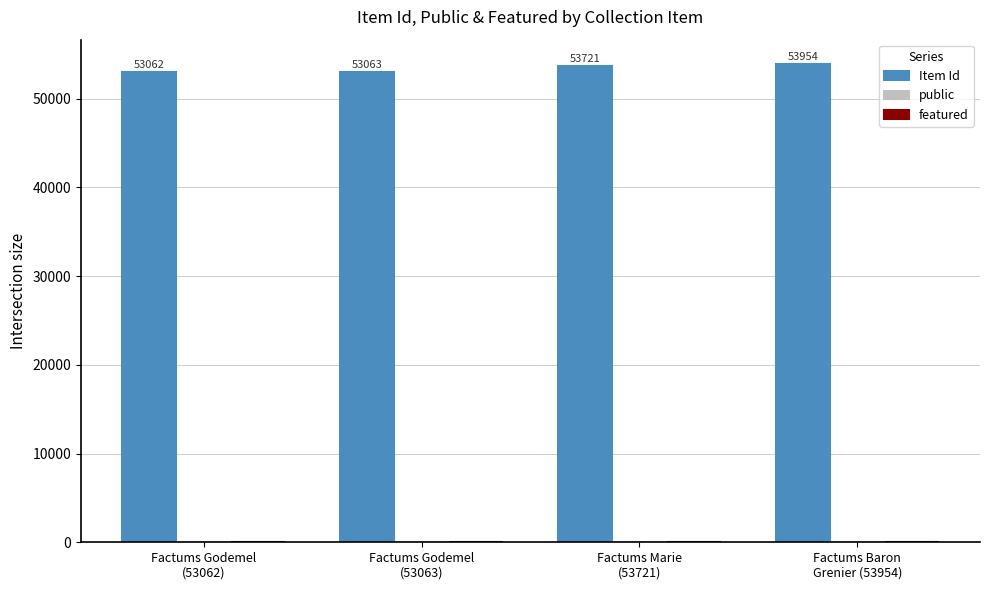

Which series has the largest total across all categories?

Item Id